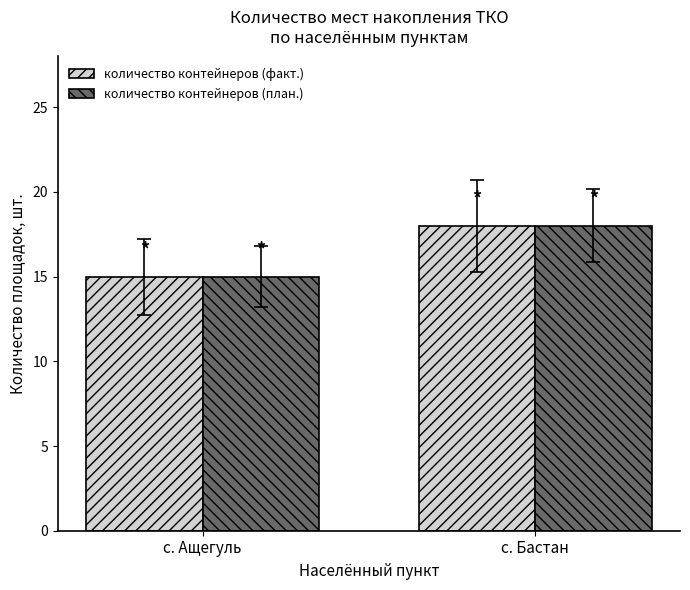

What is the difference between the maximum and minimum values in the количество контейнеров (факт.) series?

3